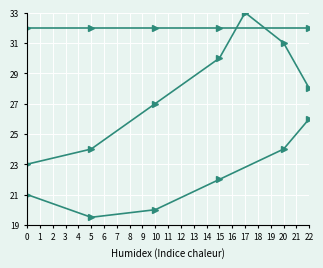

How many data points does each series have?

23